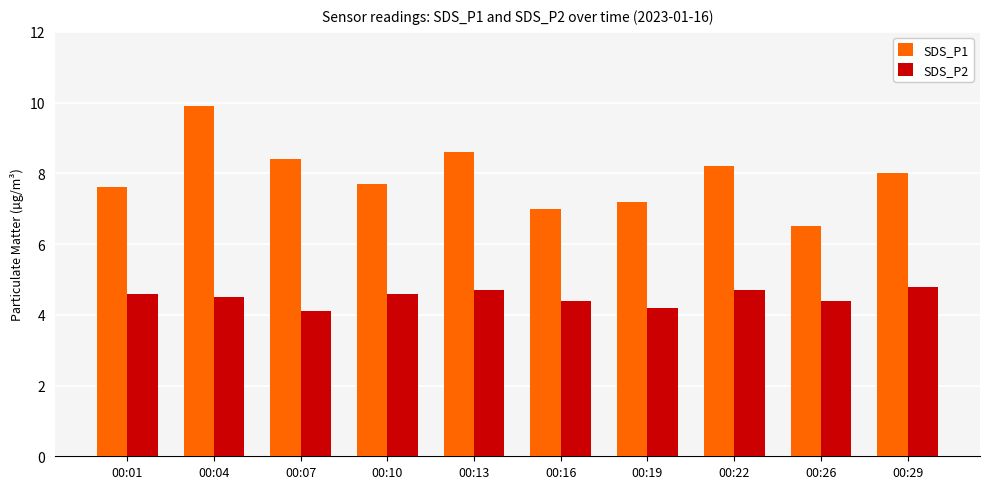

List the series in order of their peak value, lowest first.

SDS_P2, SDS_P1